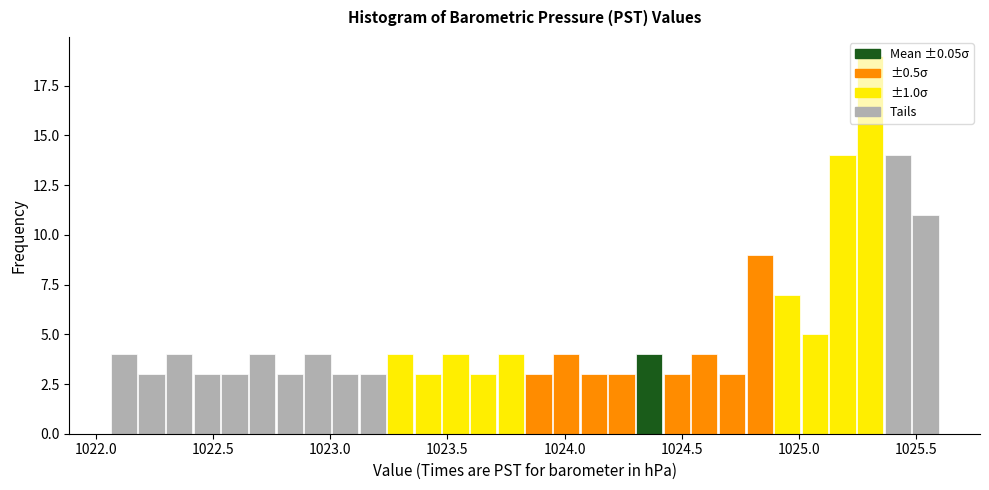

Around what value on the x-axis is the tallest bar? Give the approximate position of its centre, as read against the axis.

1025.30